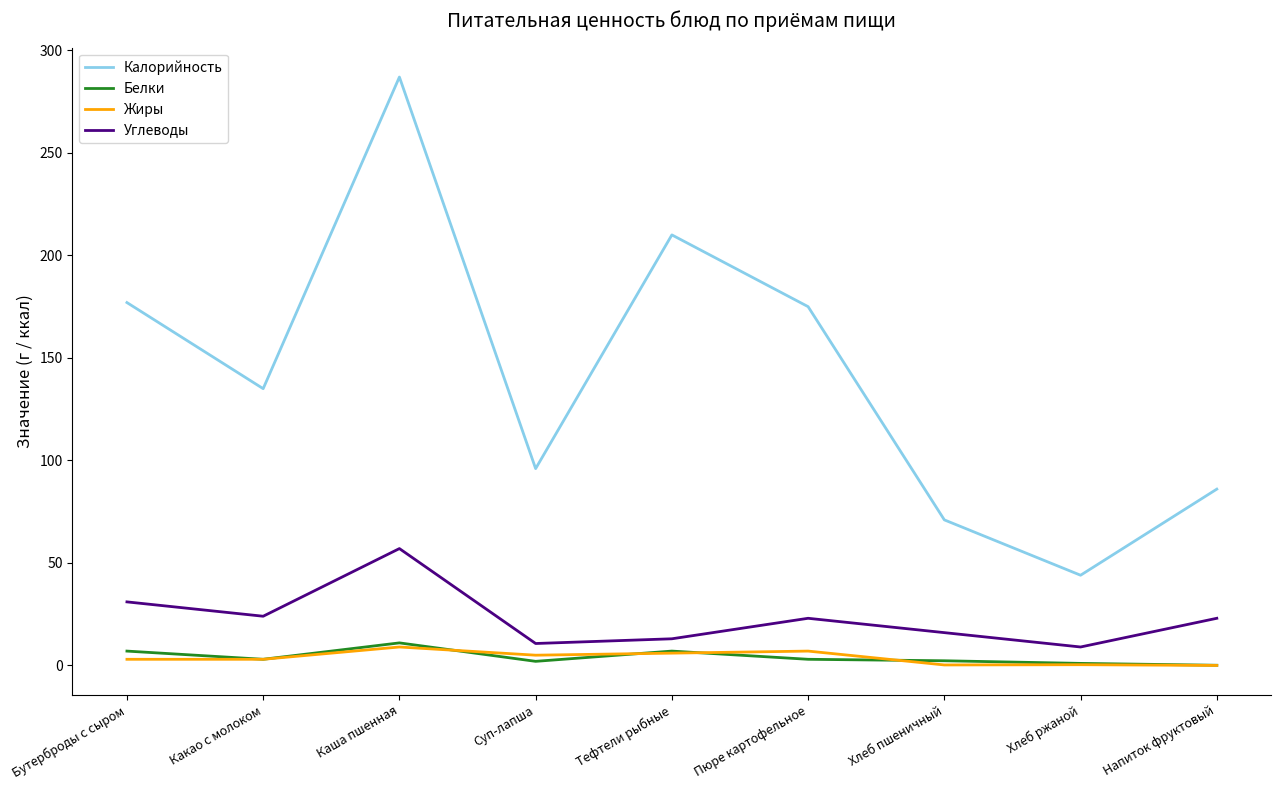

Which category has the highest value across all series?

Каша пшенная